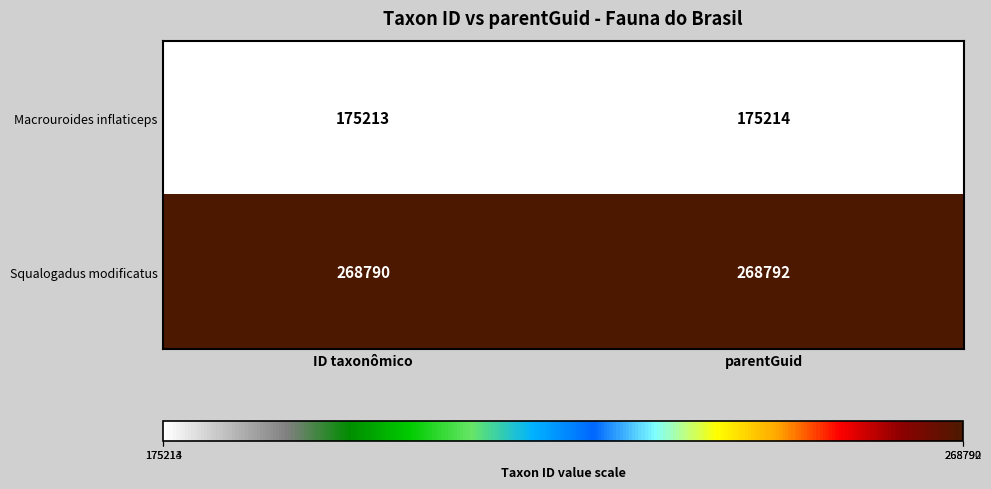

List the series in order of their overall mean, lowest first.

Macrouroides inflaticeps, Squalogadus modificatus